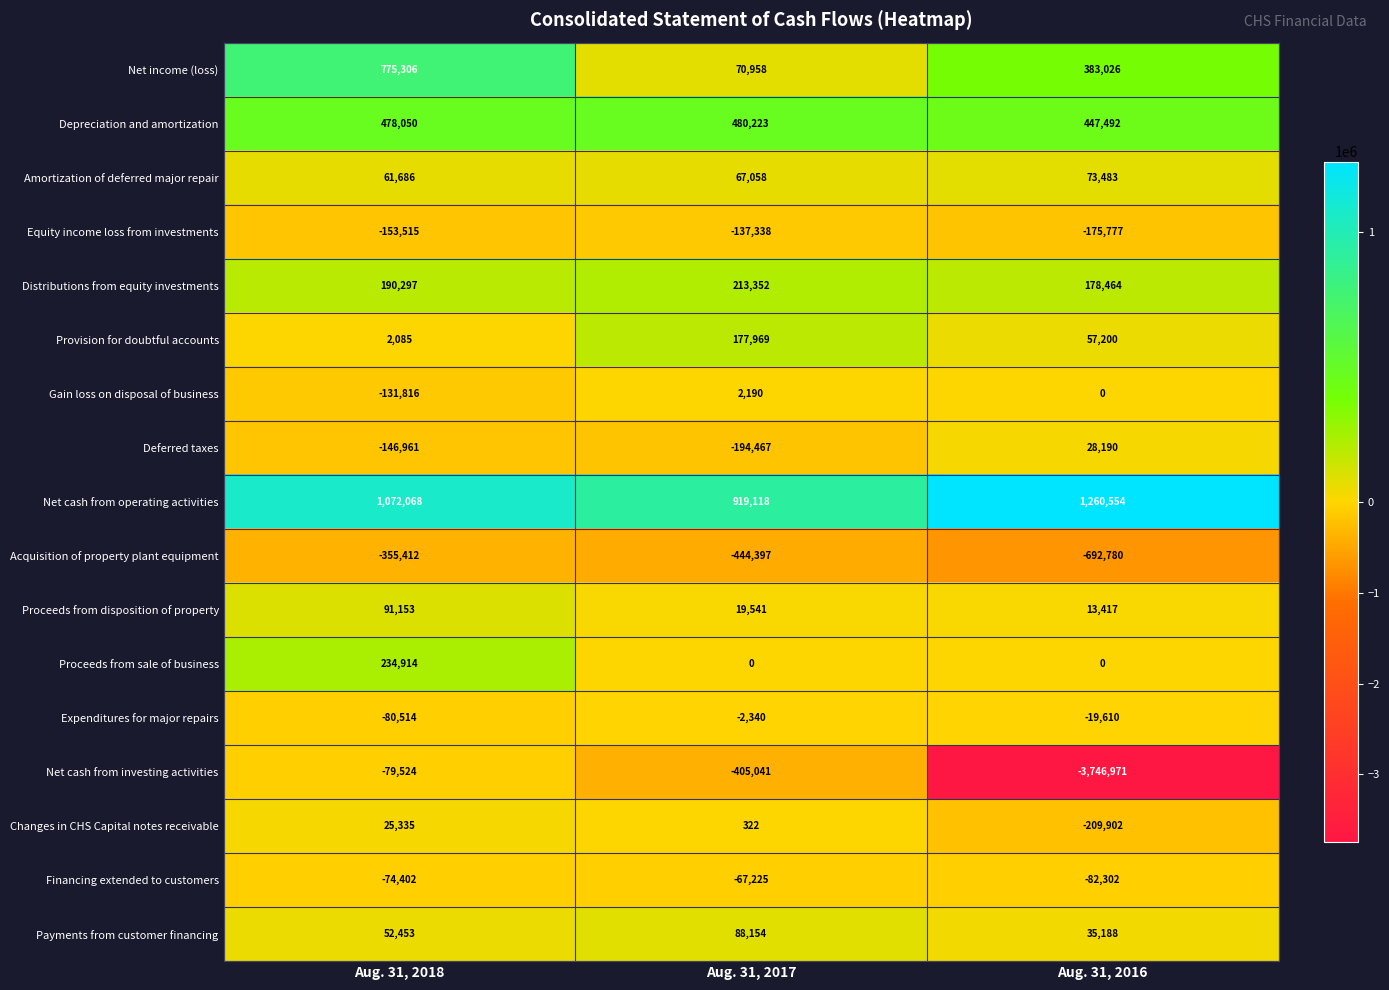

At Aug. 31, 2017, list the series in order from largest to smallest.

Net cash from operating activities, Depreciation and amortization, Distributions from equity investments, Provision for doubtful accounts, Payments from customer financing, Net income (loss), Amortization of deferred major repair, Proceeds from disposition of property, Gain loss on disposal of business, Changes in CHS Capital notes receivable, Proceeds from sale of business, Expenditures for major repairs, Financing extended to customers, Equity income loss from investments, Deferred taxes, Net cash from investing activities, Acquisition of property plant equipment